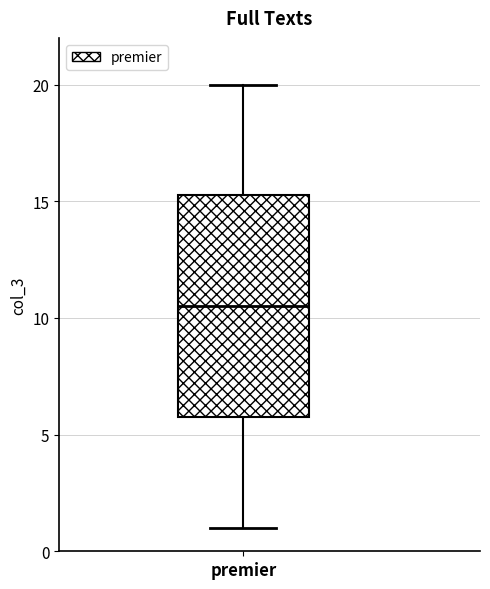

Transcribe this box plot: give where the median line is, the range the box spans, and where the two whiskers end, as read against the y-axis. The values are not printed on the chart, so give them approximately, as read against the axis.

median 10.5, box 6.0 to 15.5, whiskers 1.0 to 20.0